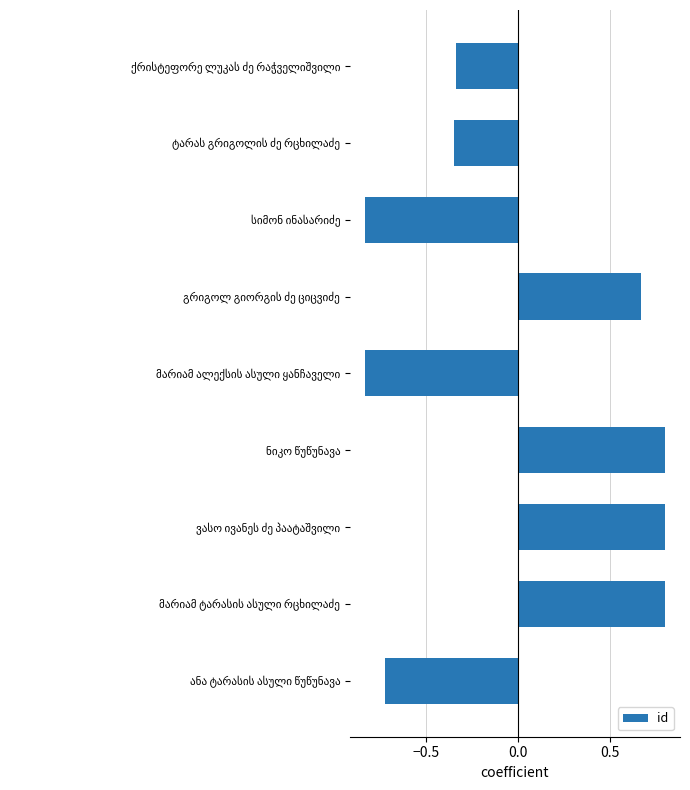

What is the difference between the second highest and minimum values?

1.6